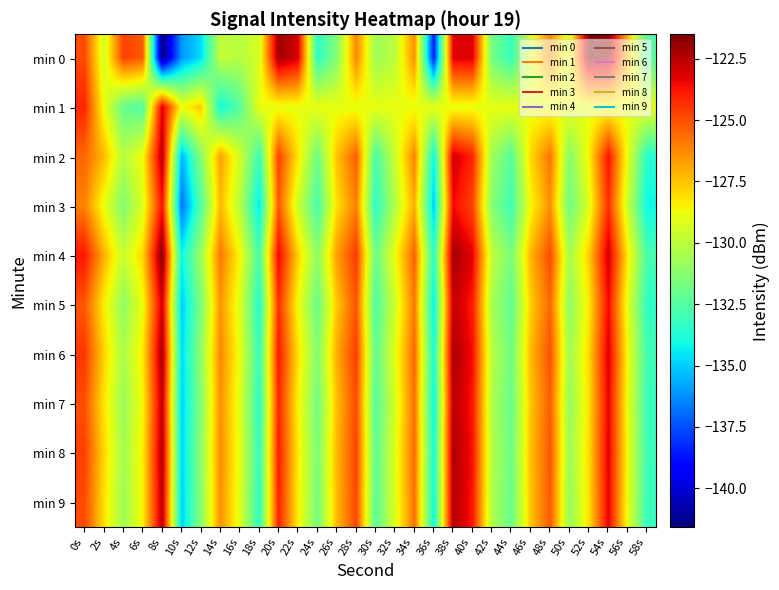

Rank the series by their maximum value, from lowest to highest.

min 3, min 1, min 5, min 7, min 2, min 9, min 8, min 6, min 0, min 4